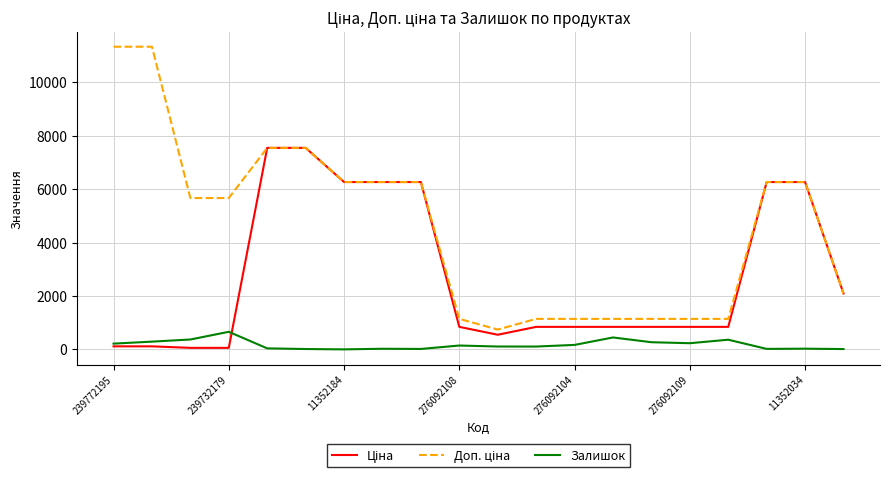

What is the maximum value shown in the chart?

11334.0